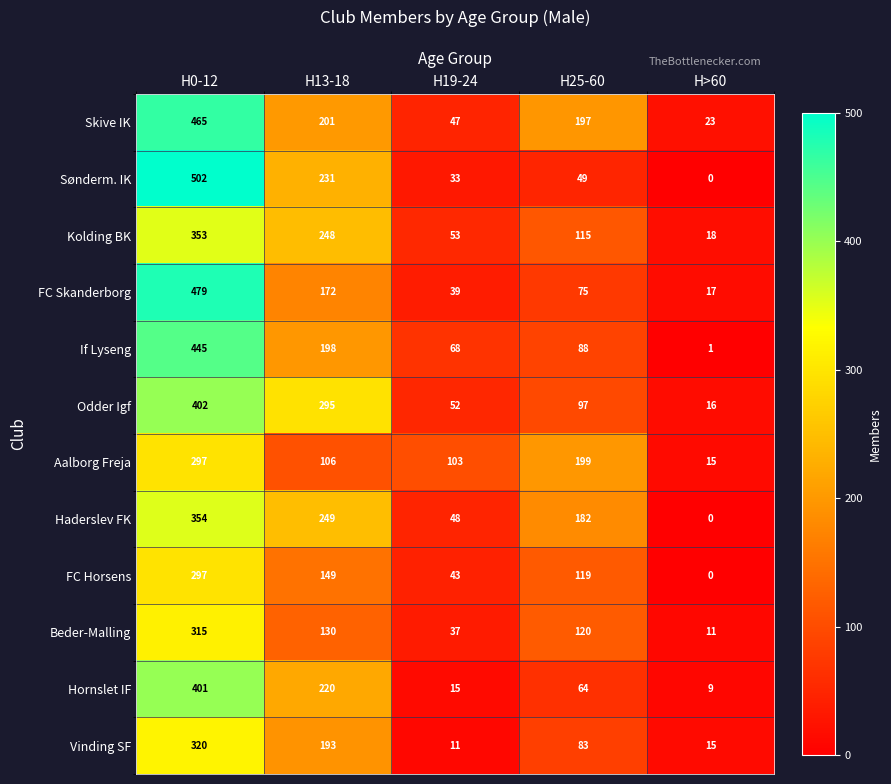

What is the average value of the Skive IK series?

187